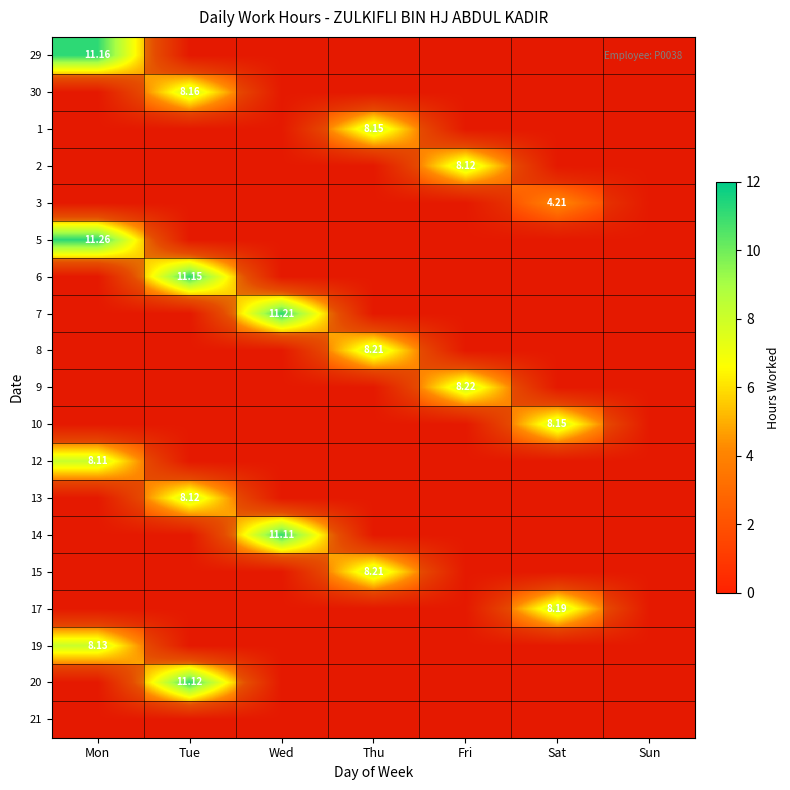

Is the value of 15 at Mon greater than the value of 13 at Sat?

No